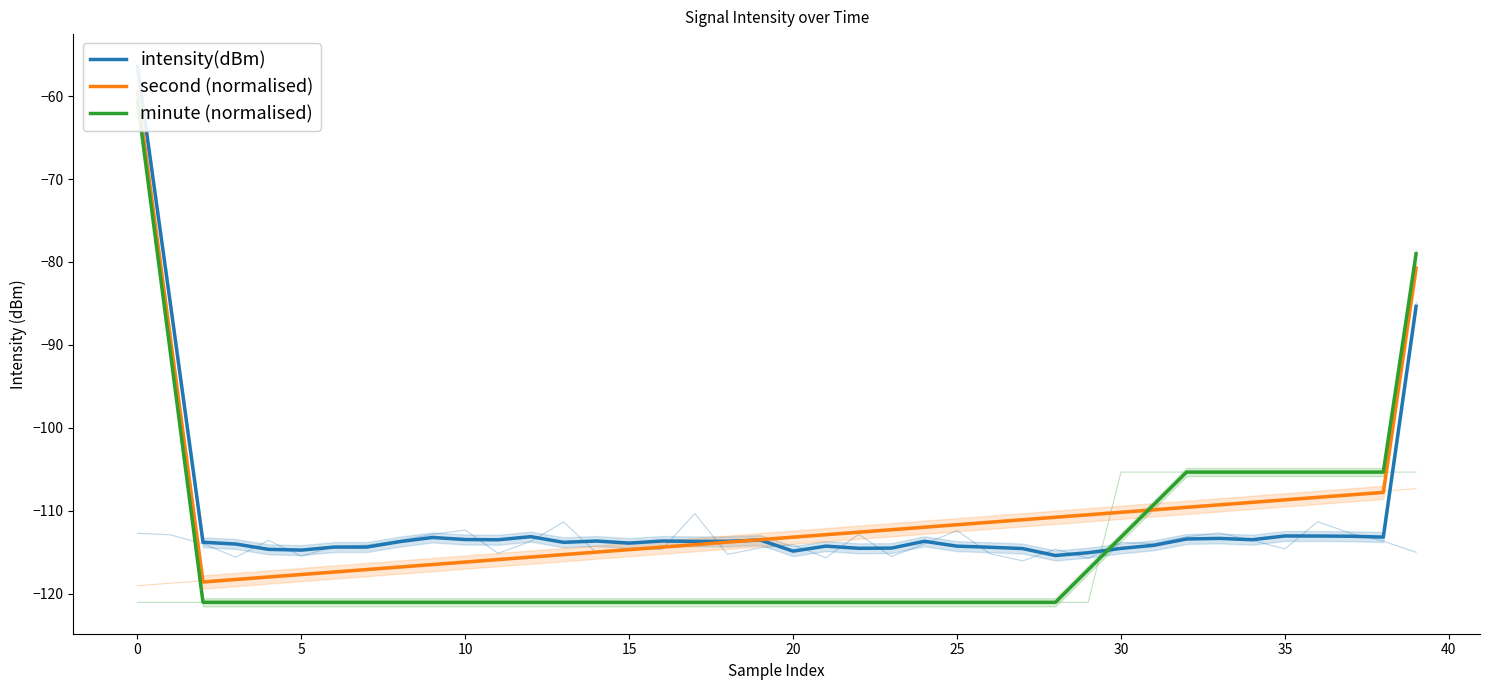

Count the number of categories in the chart.

40